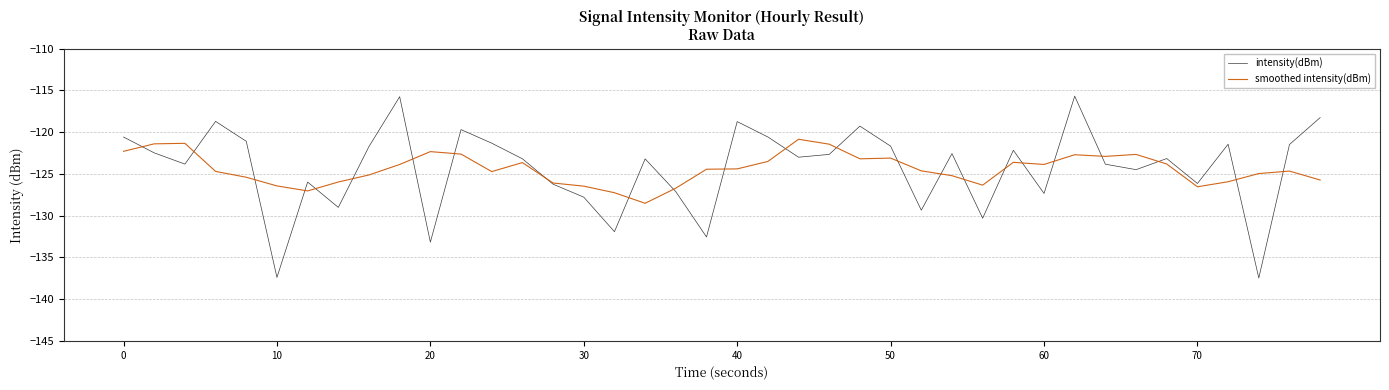

What is the minimum value for intensity(dBm)?

-137.5